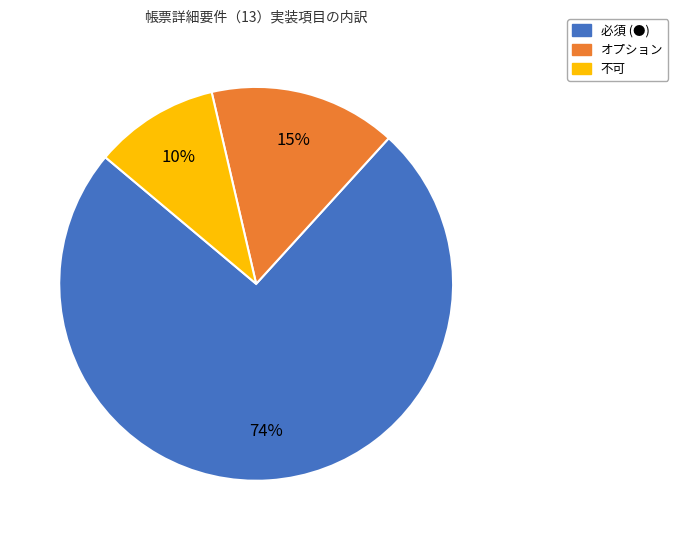

Is it true that 必須 (●) is 74% of the pie?

True